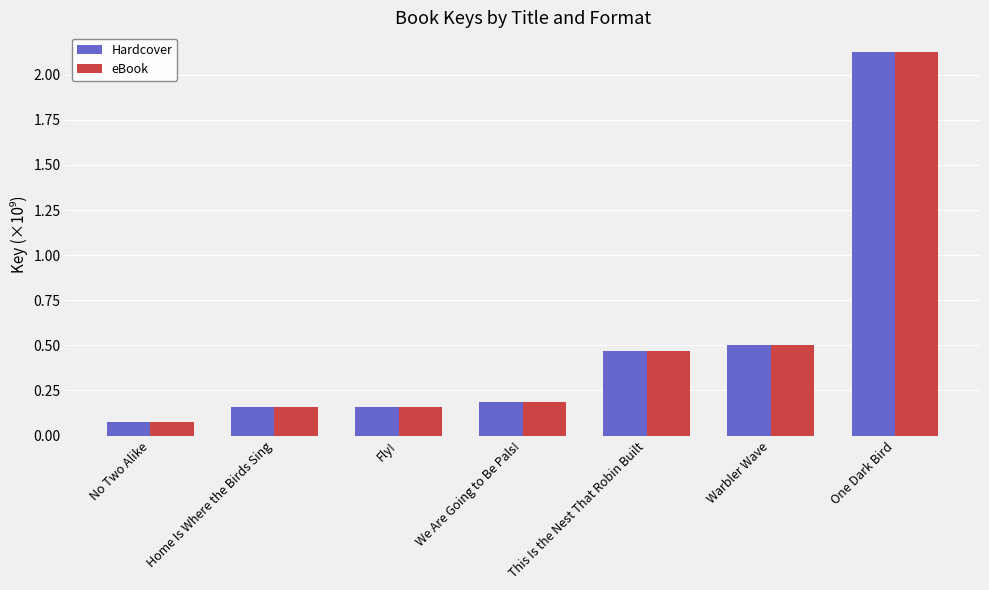

What is the total value across all series at Warbler Wave?

1.0